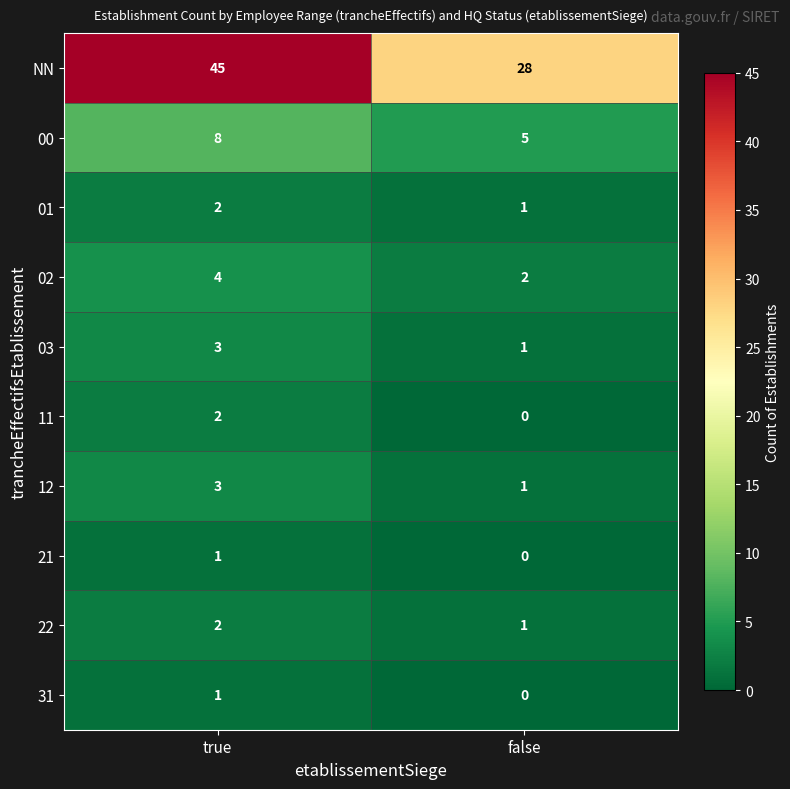

Is it true that 11 equals 1 at false?

False